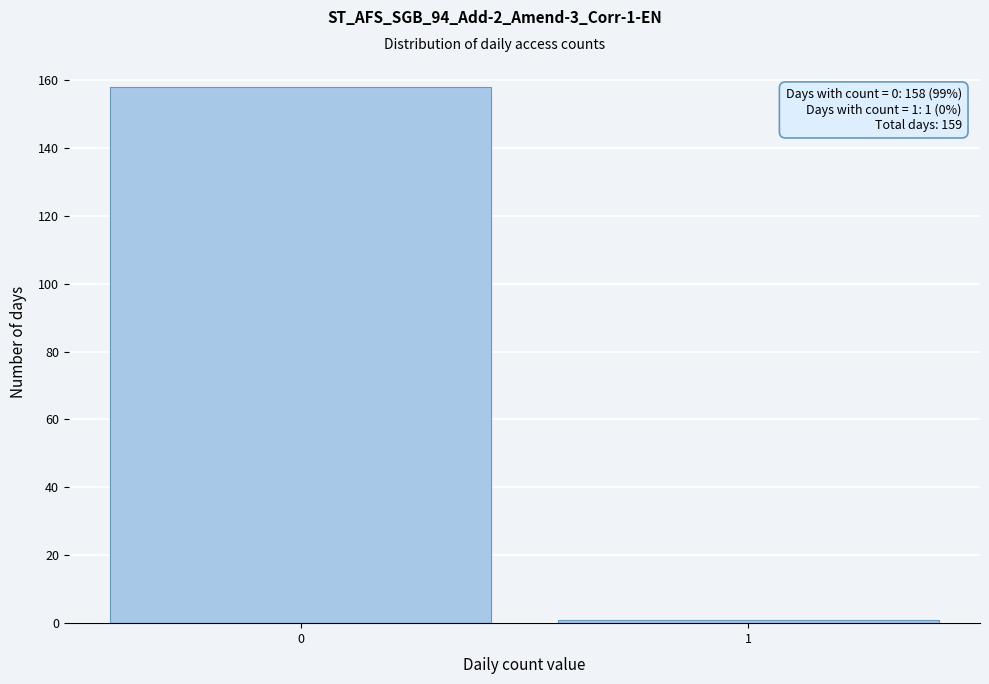

Reading left to right, list all the values displayed in this chart.

158	1